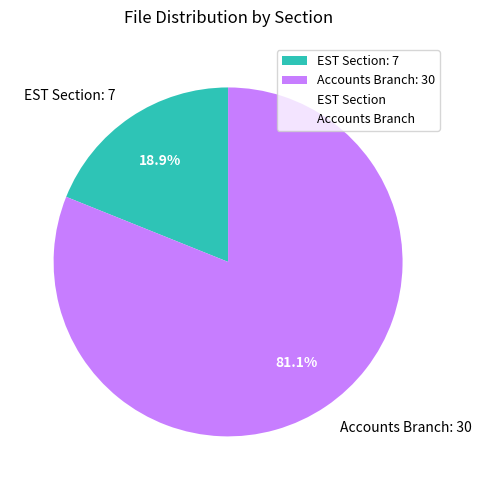

What percentage is the Accounts Branch slice, to the nearest percent?

81%